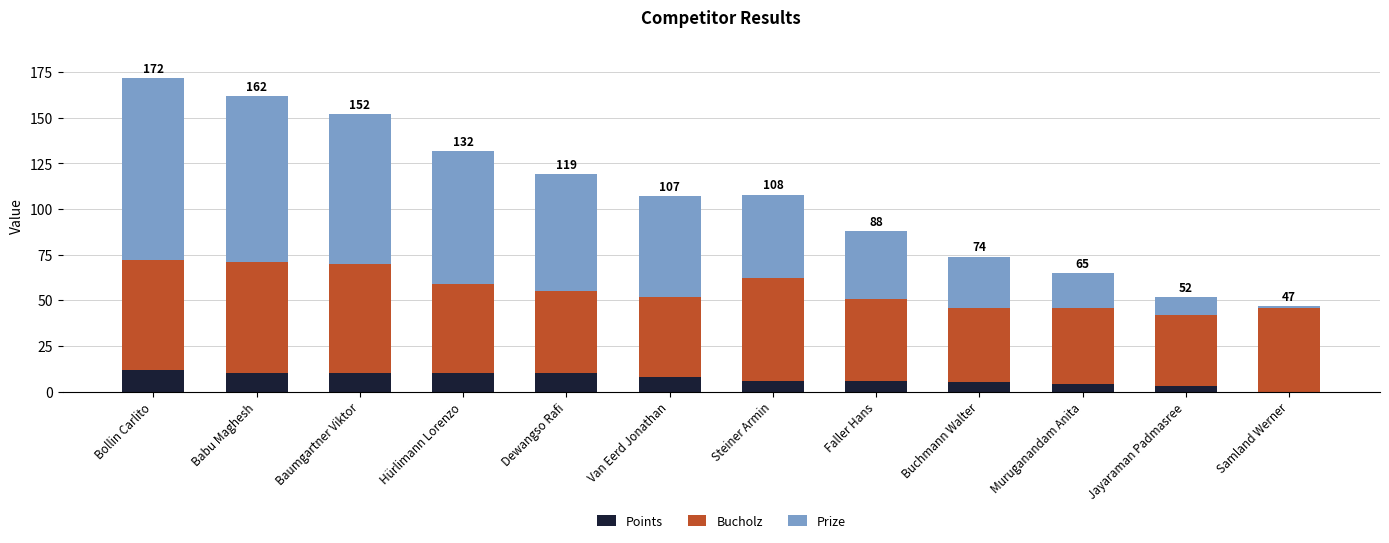

The value of Points at Buchmann Walter is 5. True or false?

True